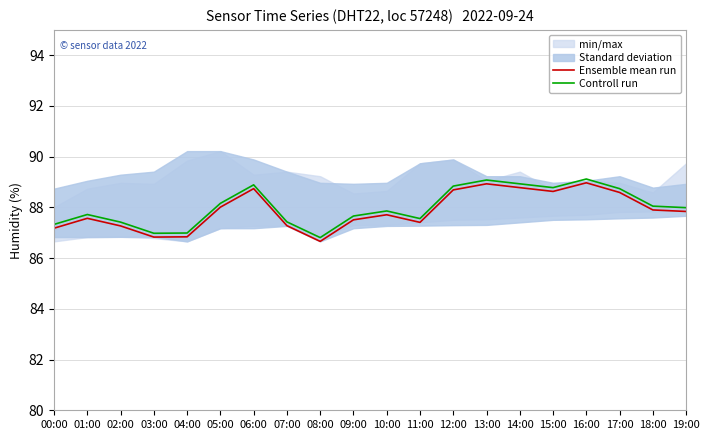

How many data points does each series have?

20